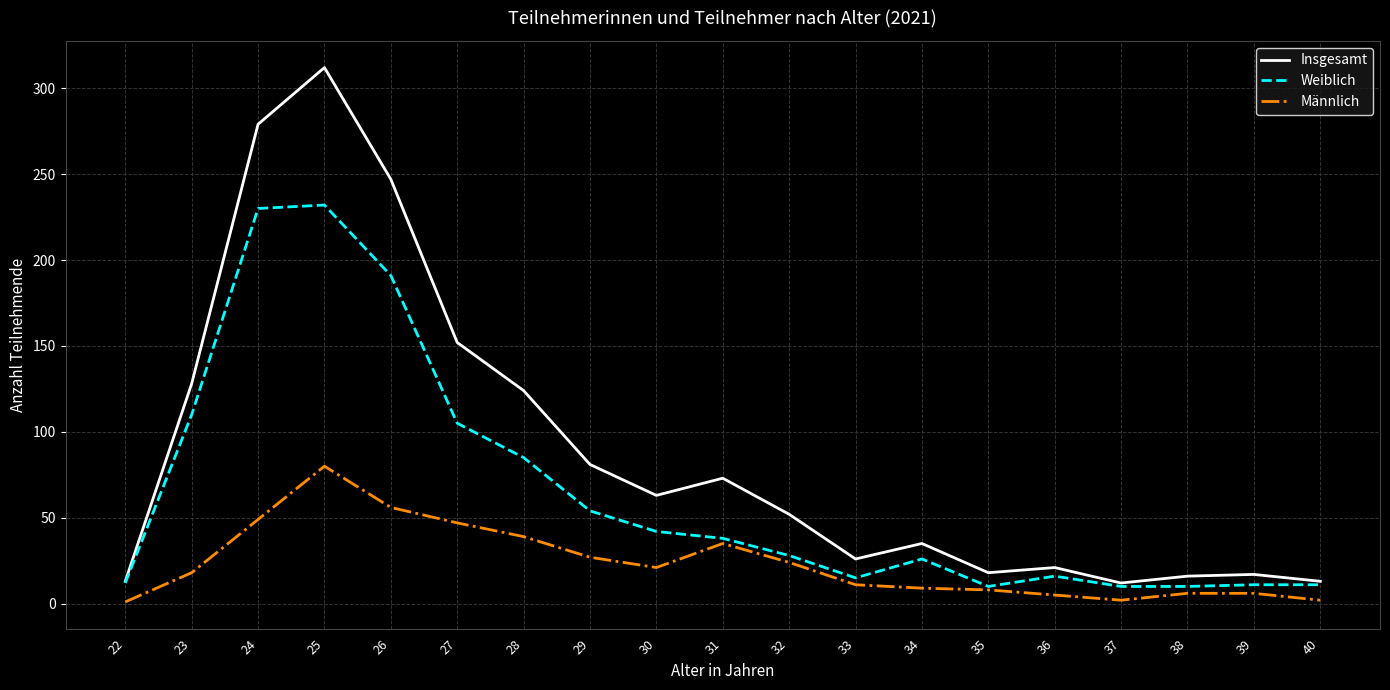

True or false: Männlich and Insgesamt intersect in this chart.

False